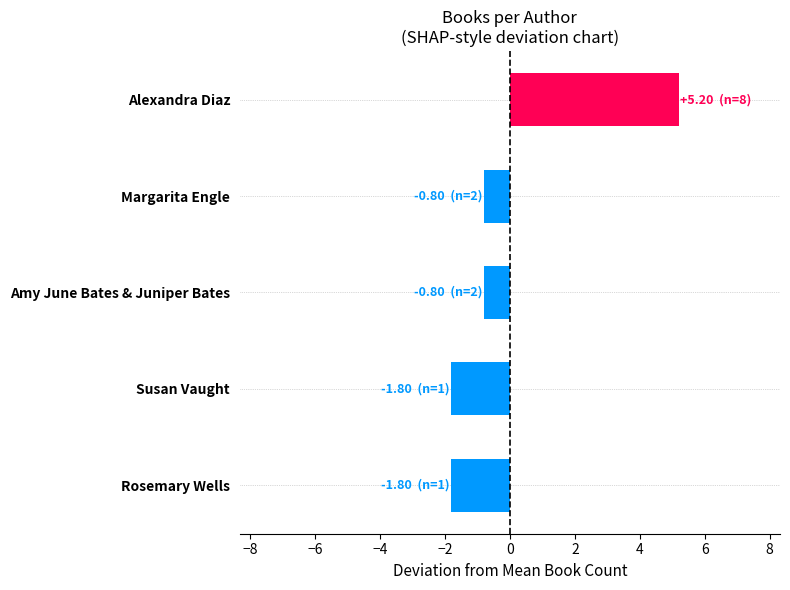

How many bars are there in total?

5